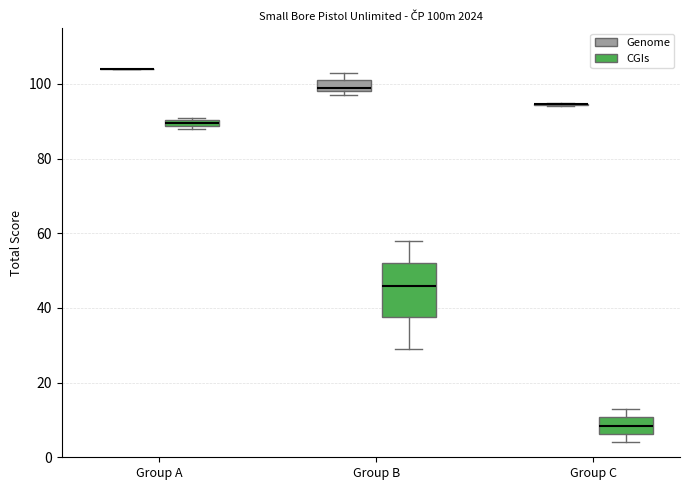

Comparing the boxes themselves (not the whiskers), which one is the tallest?

Group B (CGIs)